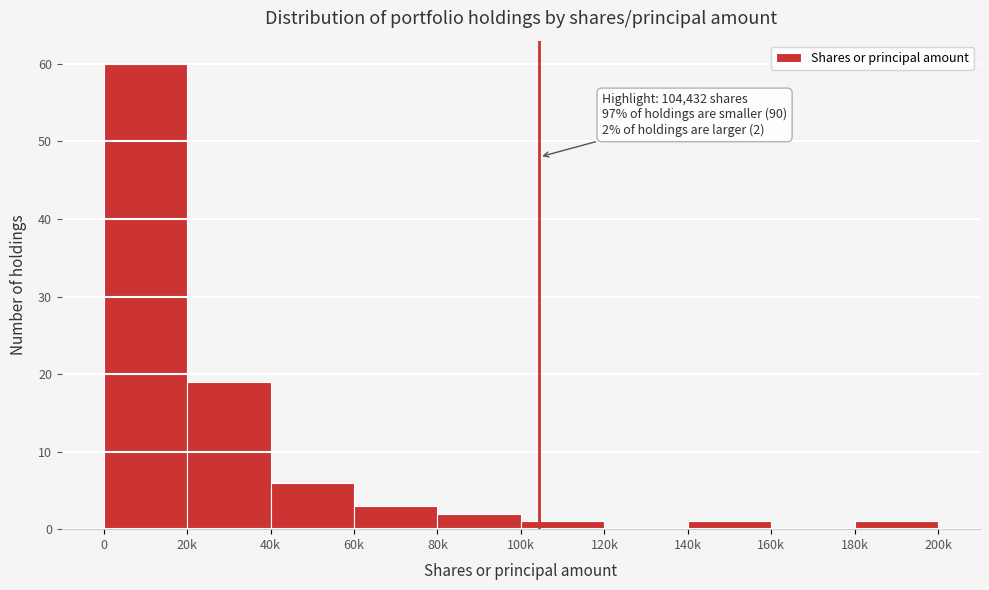

Reading left to right, extract all data points from this chart.

0=60	20k=19	40k=6	60k=3	80k=2	100k=1	120k=0	140k=1	160k=0	180k=1